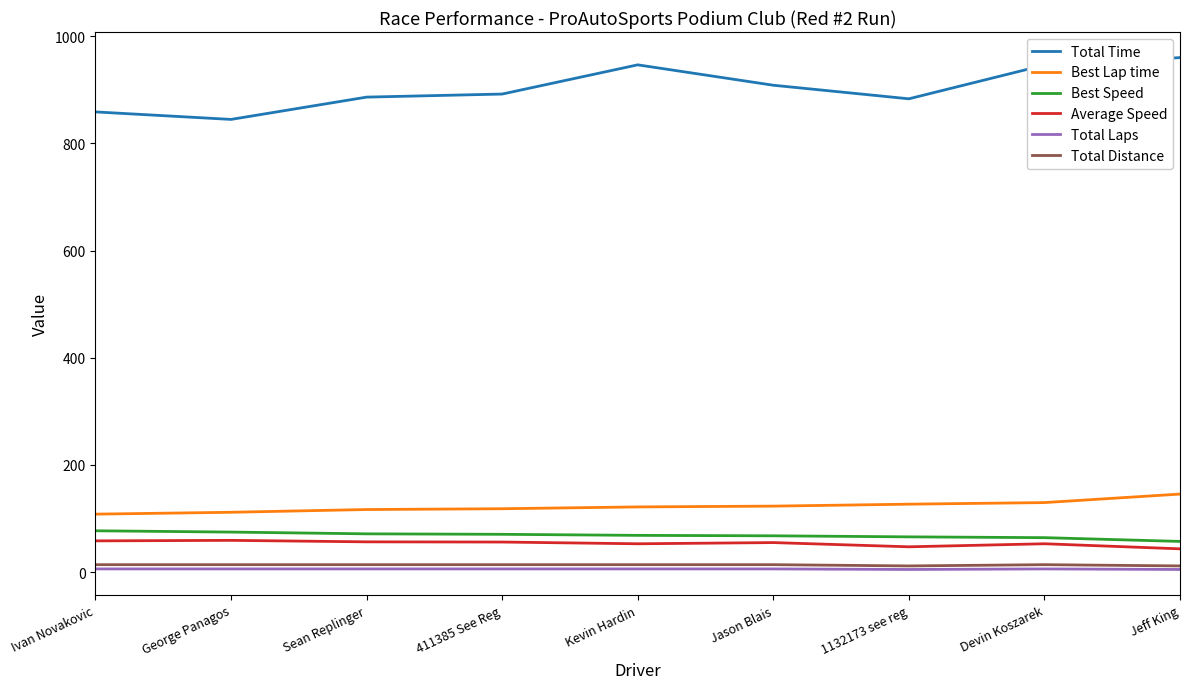

True or false: Best Lap time and Best Speed intersect in this chart.

False